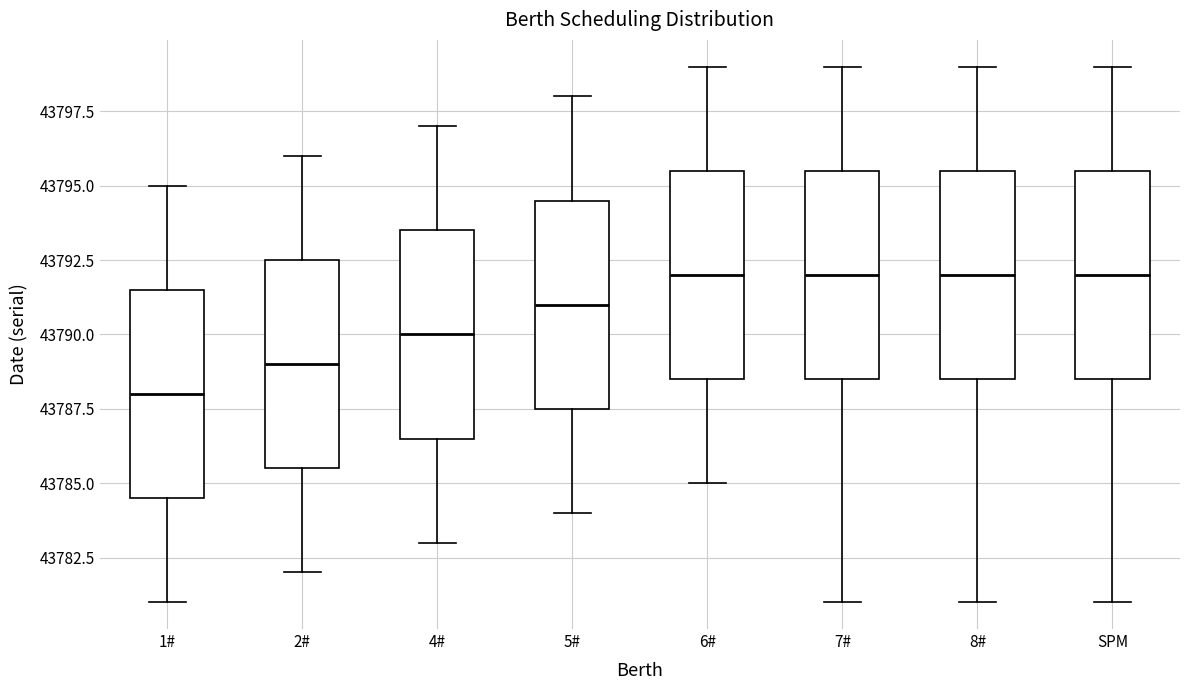

Reading left to right, read every box against the y-axis: the position of its median line, the range the box covers, and the ends of its whiskers. The values are not printed on the chart, so give them approximately, as read against the axis.

1#: median 43788.0, box 43784.5 to 43791.5, whiskers 43781.0 to 43795.0
2#: median 43789.0, box 43785.5 to 43792.5, whiskers 43782.0 to 43796.0
4#: median 43790.0, box 43786.5 to 43793.5, whiskers 43783.0 to 43797.0
5#: median 43791.0, box 43787.5 to 43794.5, whiskers 43784.0 to 43798.0
6#: median 43792.0, box 43788.5 to 43795.5, whiskers 43785.0 to 43799.0
7#: median 43792.0, box 43788.5 to 43795.5, whiskers 43781.0 to 43799.0
8#: median 43792.0, box 43788.5 to 43795.5, whiskers 43781.0 to 43799.0
SPM: median 43792.0, box 43788.5 to 43795.5, whiskers 43781.0 to 43799.0